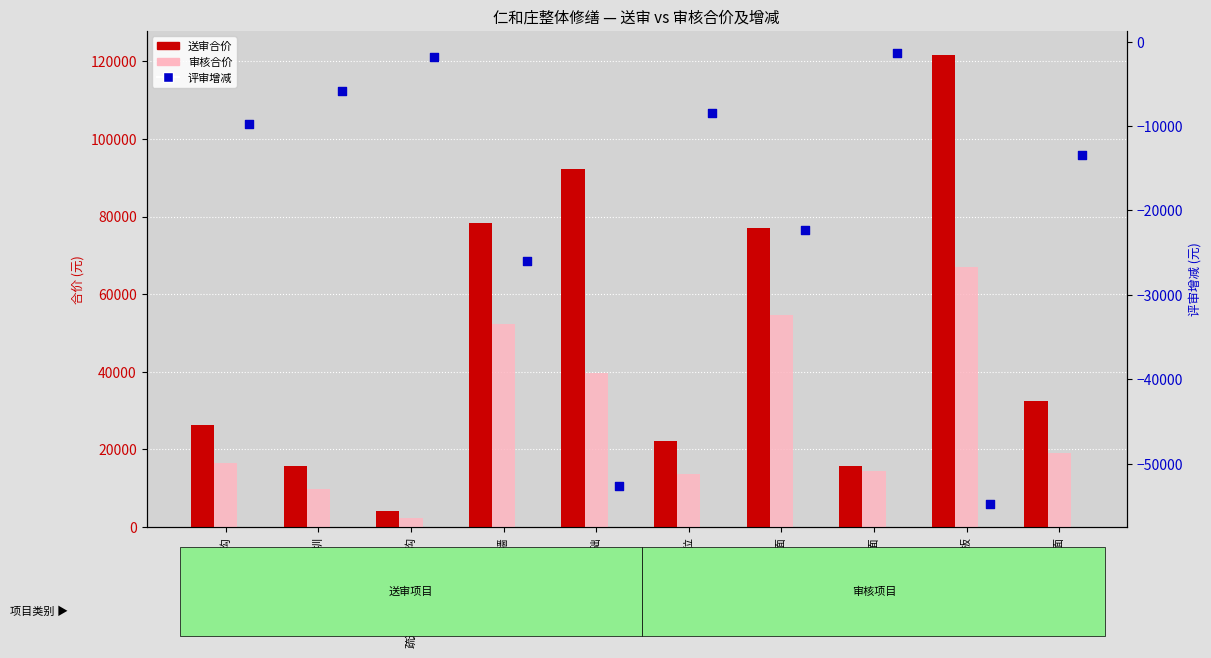

At how many categories does at least one series exceed -22932?

10